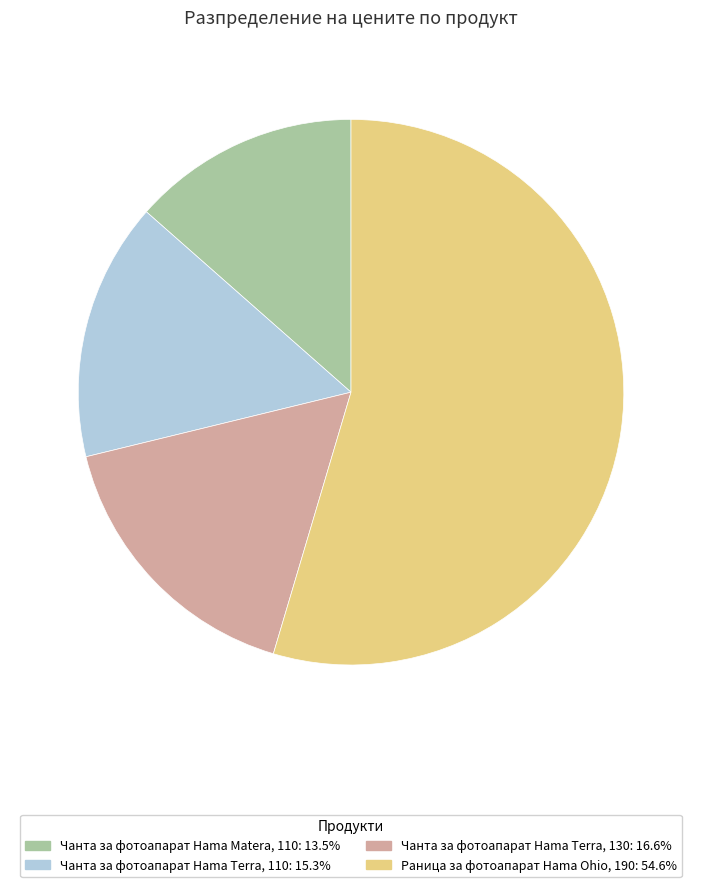

Is it true that Чанта за фотоапарат Hama Terra, 130 is 5% of the pie?

False